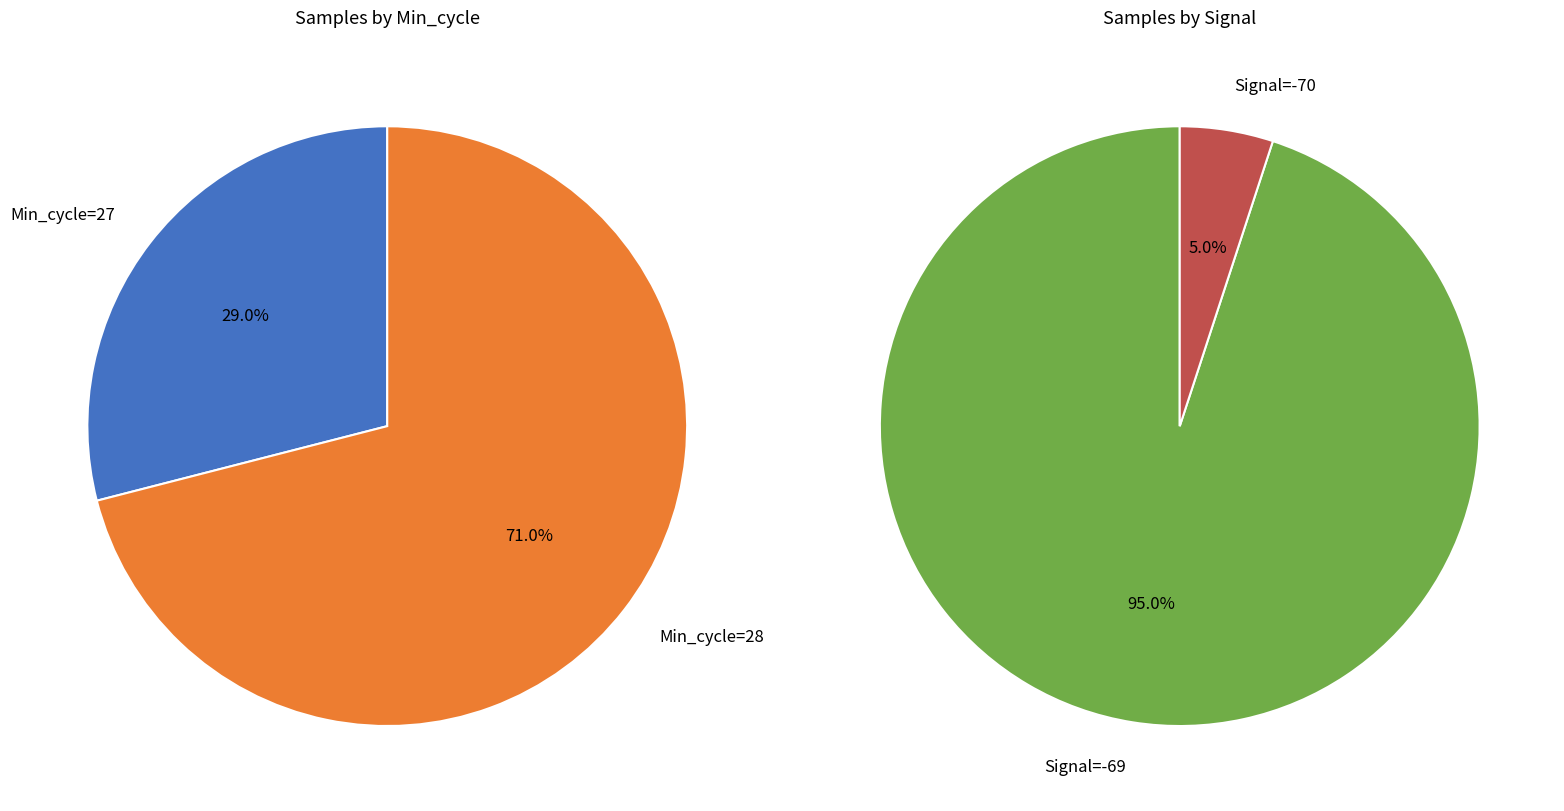

Does 13 represent more than half of the total?

No